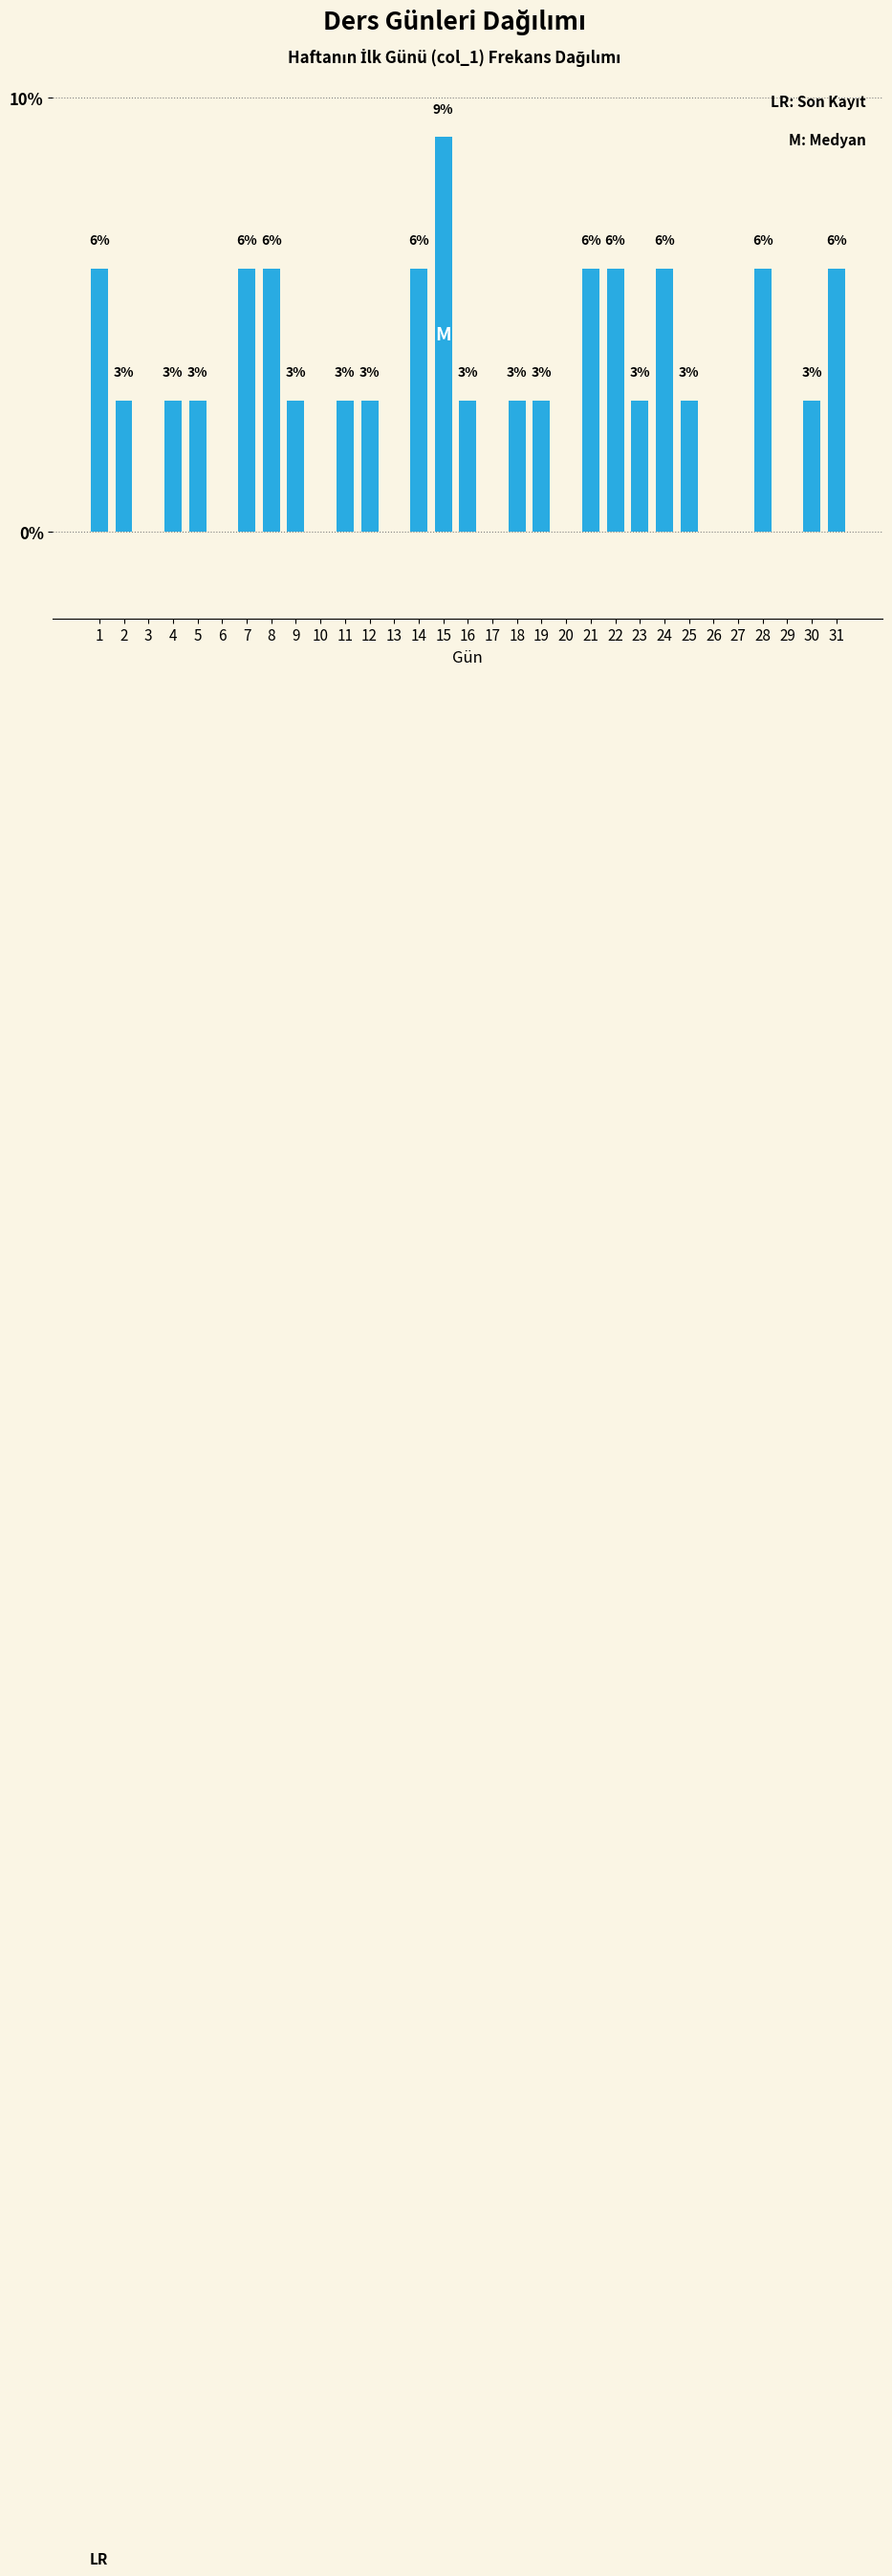

What is the ratio of the value at 21 to the value at 30?

2.0